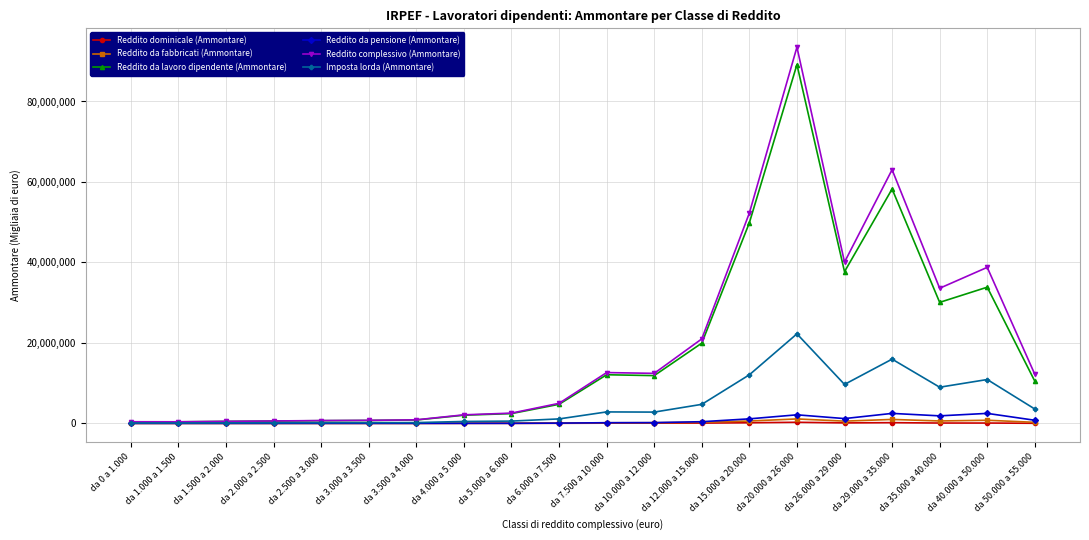

What is the maximum value for Imposta lorda (Ammontare)?

22245995